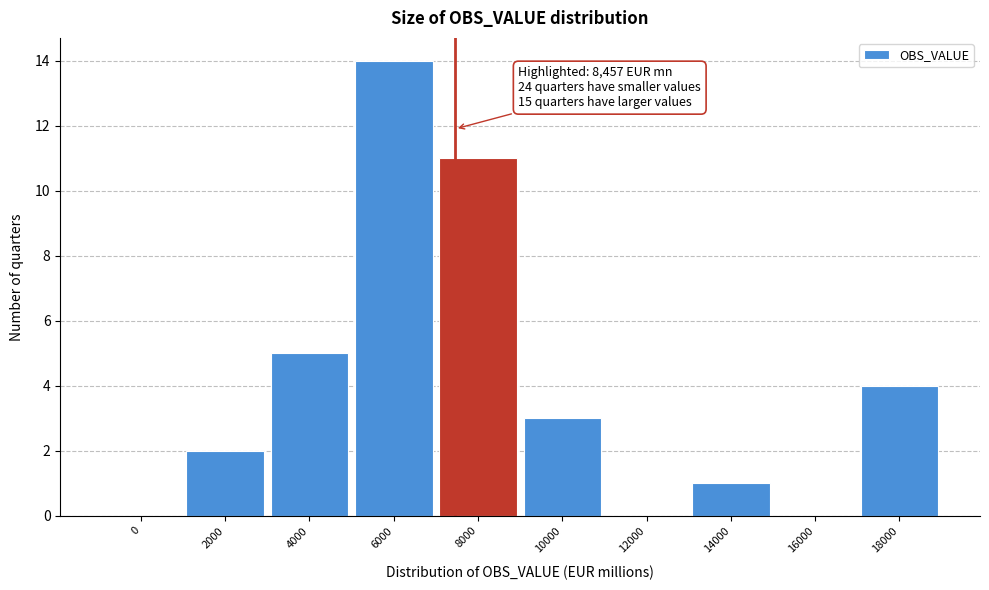

Reading left to right, transcribe all the data shown in this chart.

0=0	2000=2	4000=5	6000=14	8000=11	10000=3	12000=0	14000=1	16000=0	18000=4